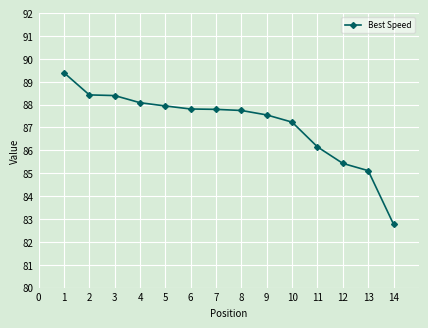

What is the ratio of the value at 12 to the value at 11?

1.0